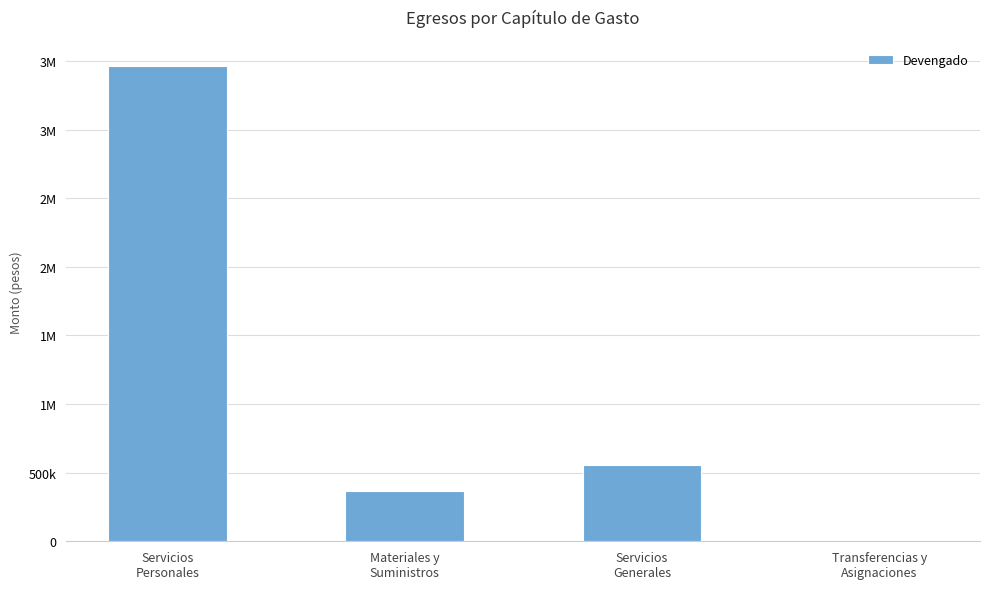

Are the bars horizontal?

No